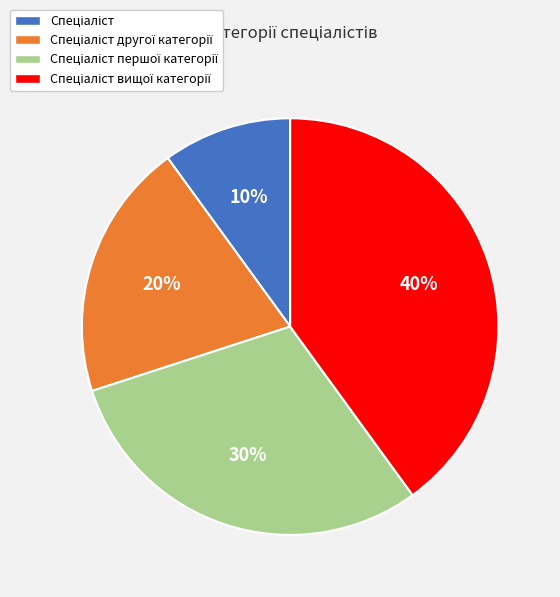

To the nearest percent, what is the average slice percentage?

25%